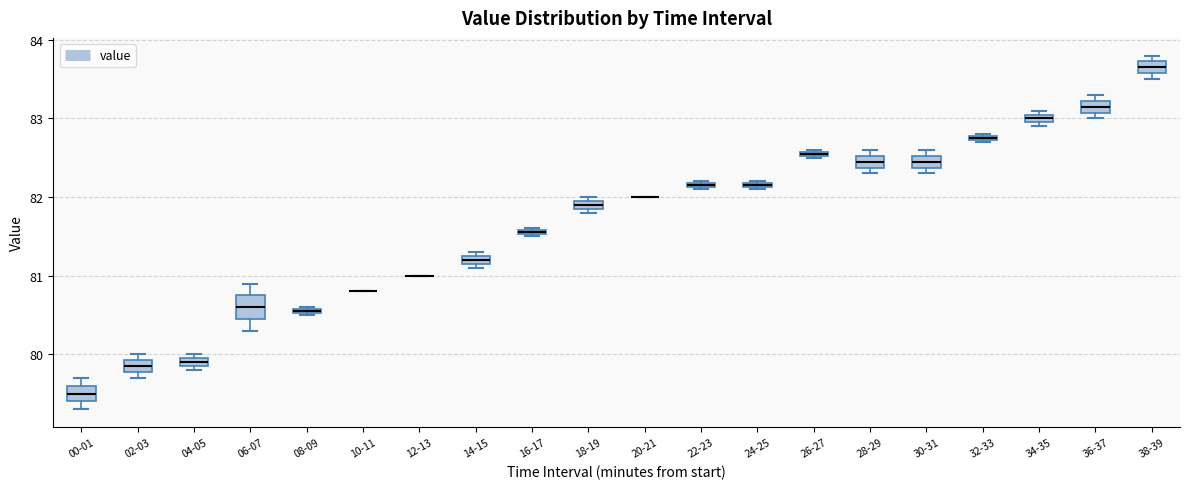

Which box is the tallest, from its lower edge to its upper edge?

06-07